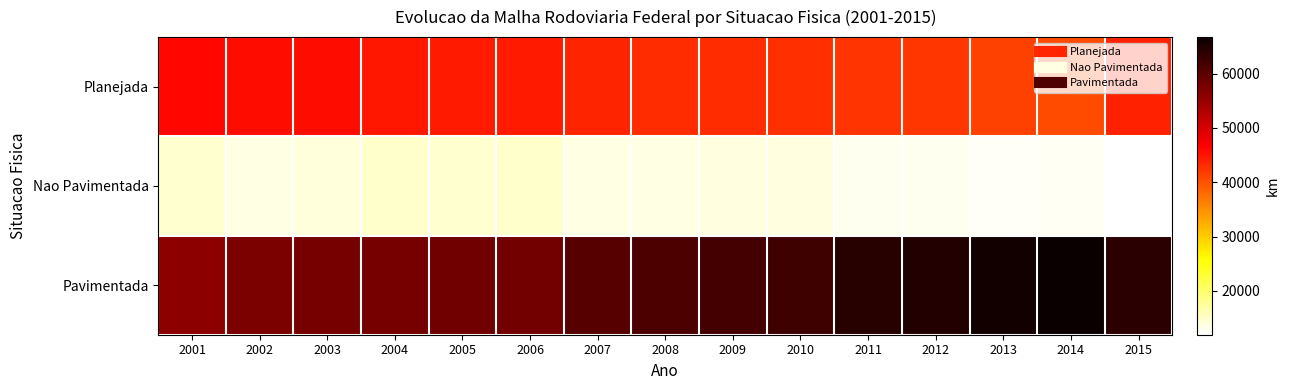

At which category is the sum across all series the highest?

2014